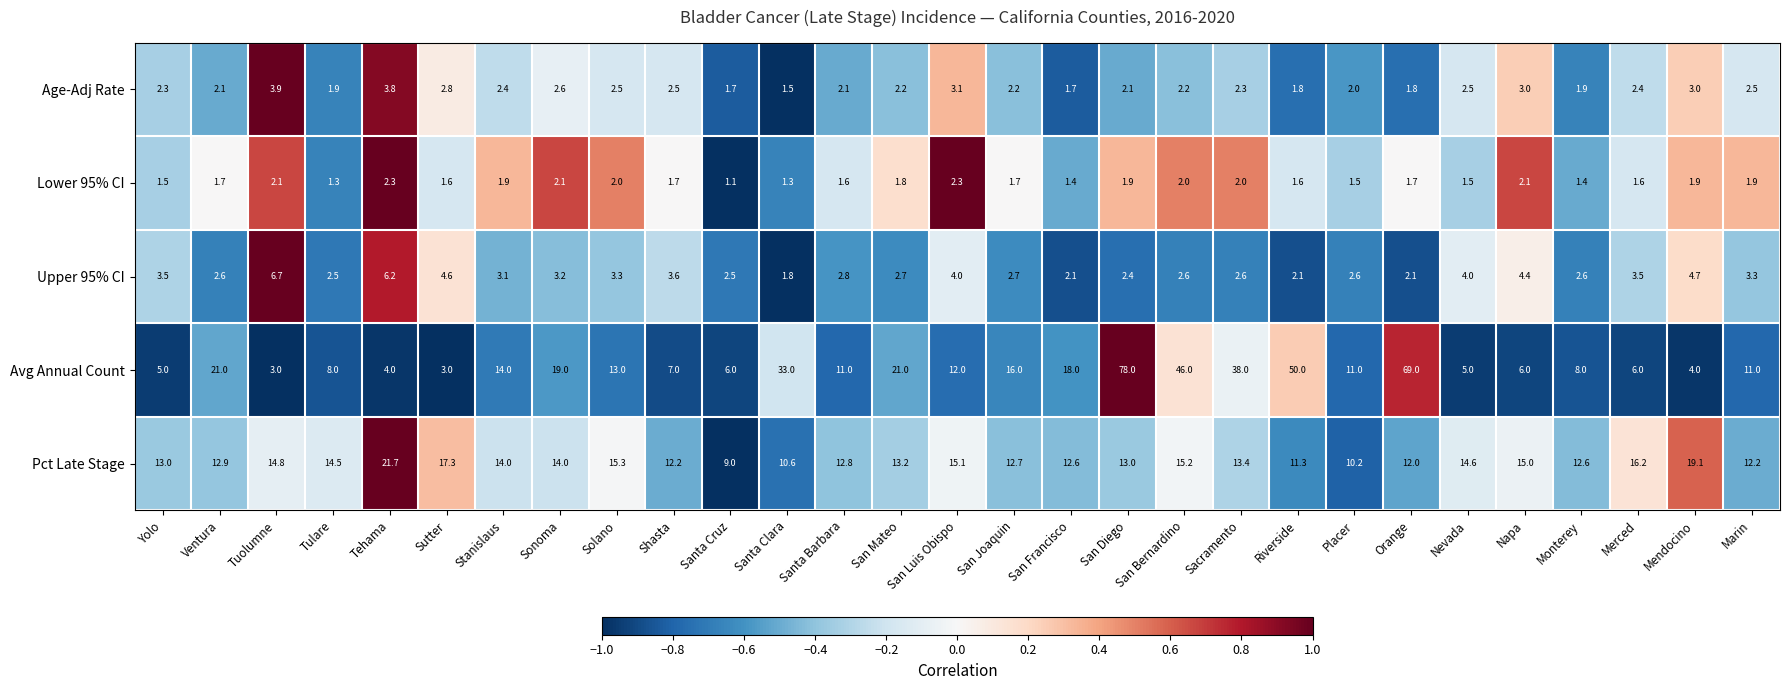

What is the minimum value shown in the chart?

1.1